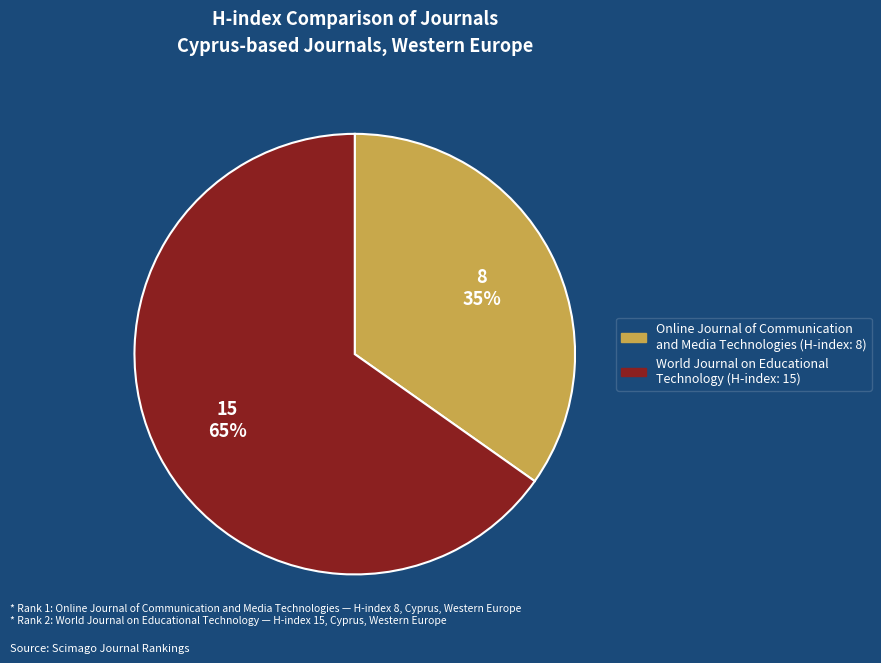

Count the number of slices in the pie.

2